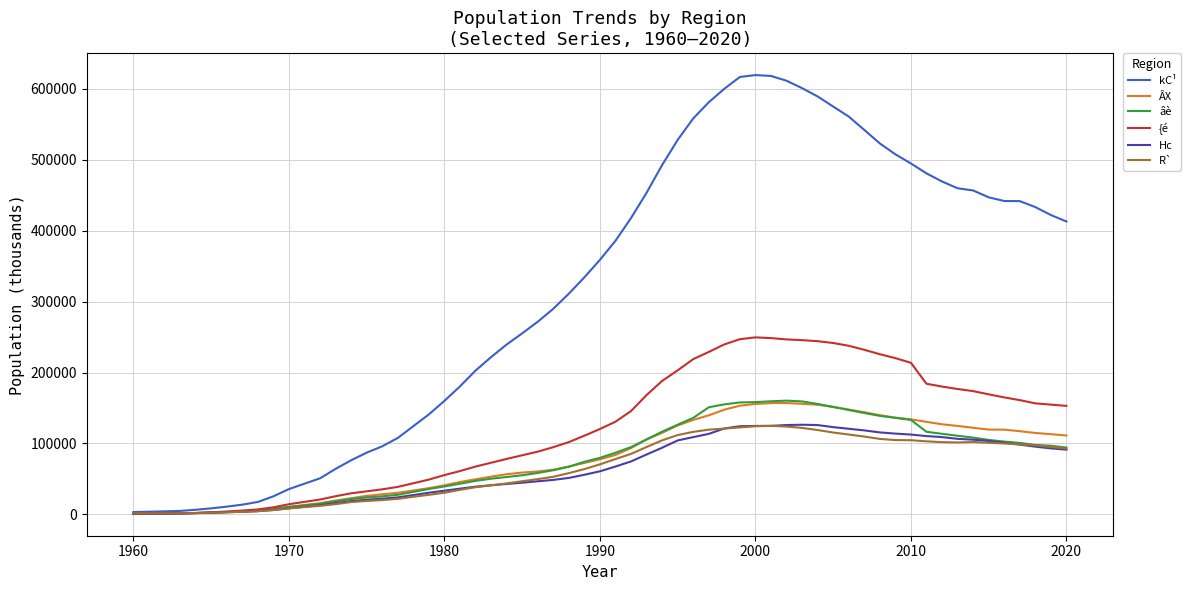

What is the sum of all {é values?

7330792